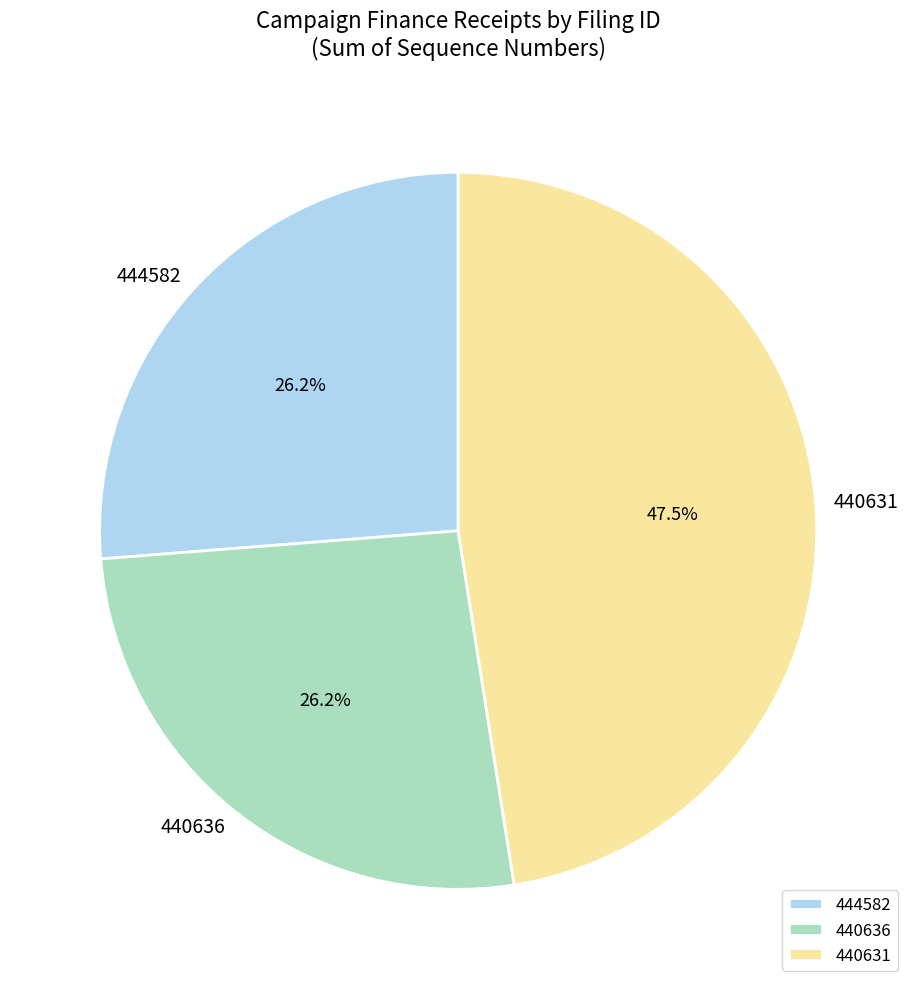

Does any single category account for the majority?

No